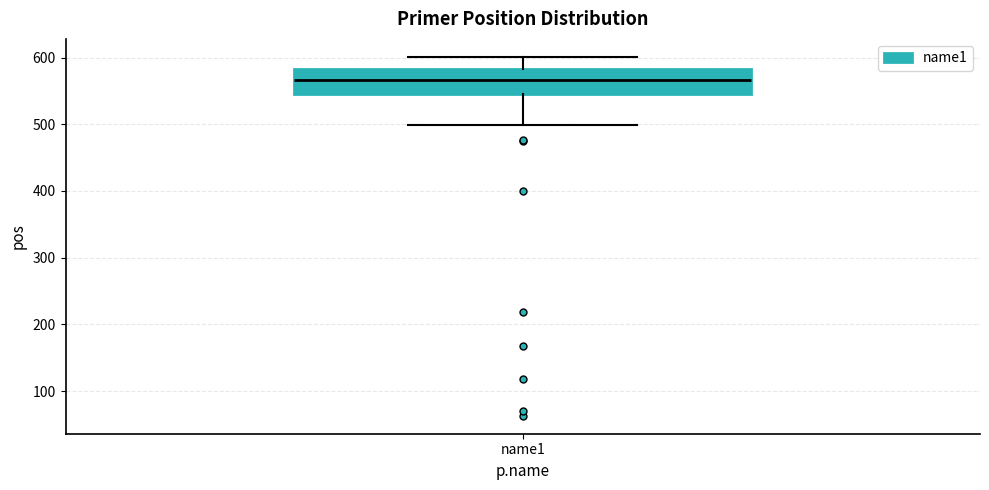

Where does the upper whisker of the box for name1 end on the y-axis? The values are not printed on the chart, so give them approximately, as read against the axis.

600